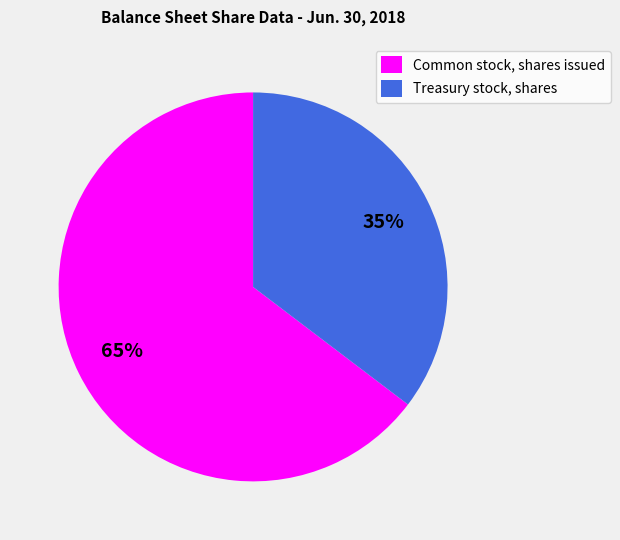

Do Common stock, shares issued and Treasury stock, shares together represent more than half of the pie?

Yes